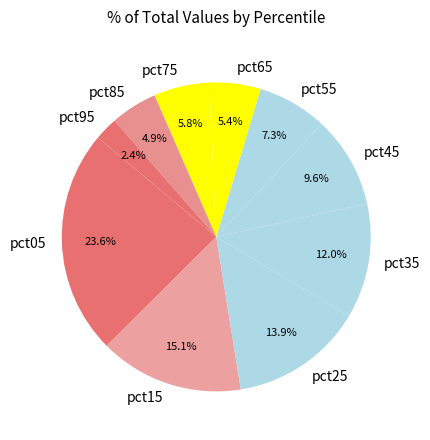

Between pct95 and pct45, which is larger?

pct45